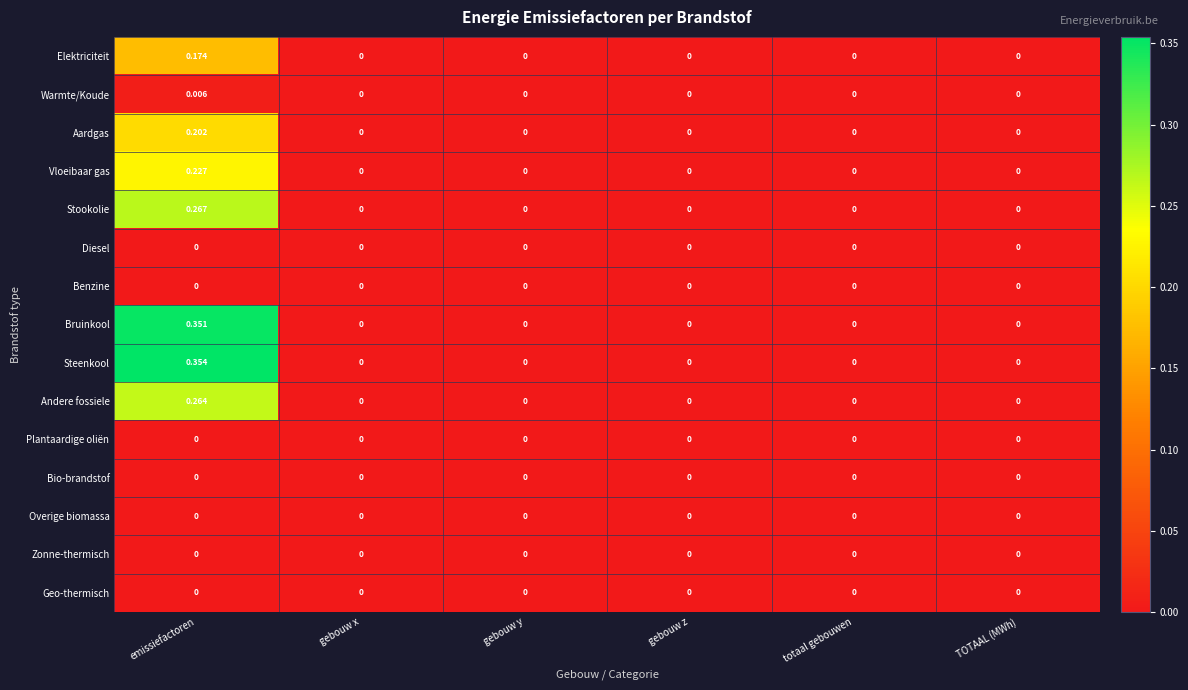

How many distinct data groups are displayed?

15